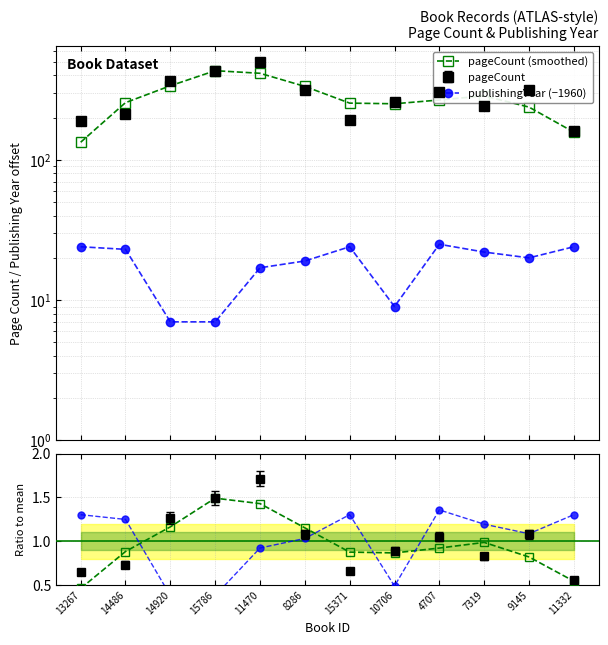

The pageCount (smoothed) series shows 584.3 at 8286. True or false?

False